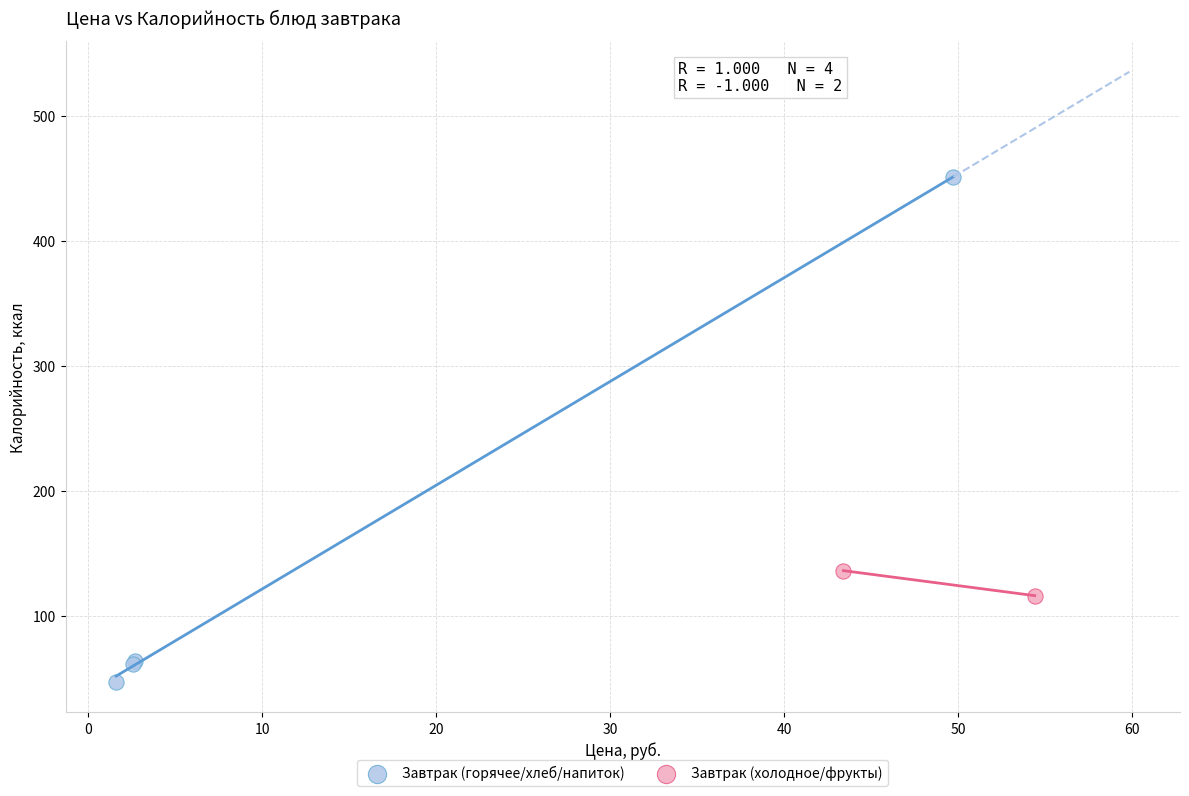

Which series reaches the maximum Y coordinate?

Завтрак (горячее/хлеб/напиток)